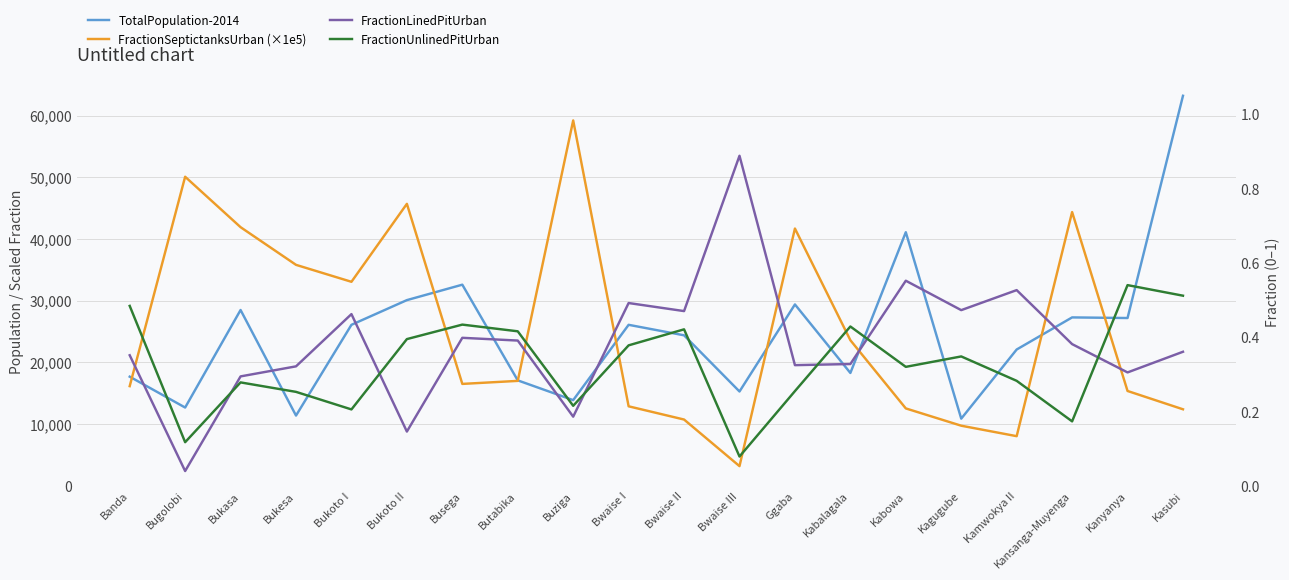

What is the value of the FractionUnlinedPitUrban point at the 7th from the left?

0.4